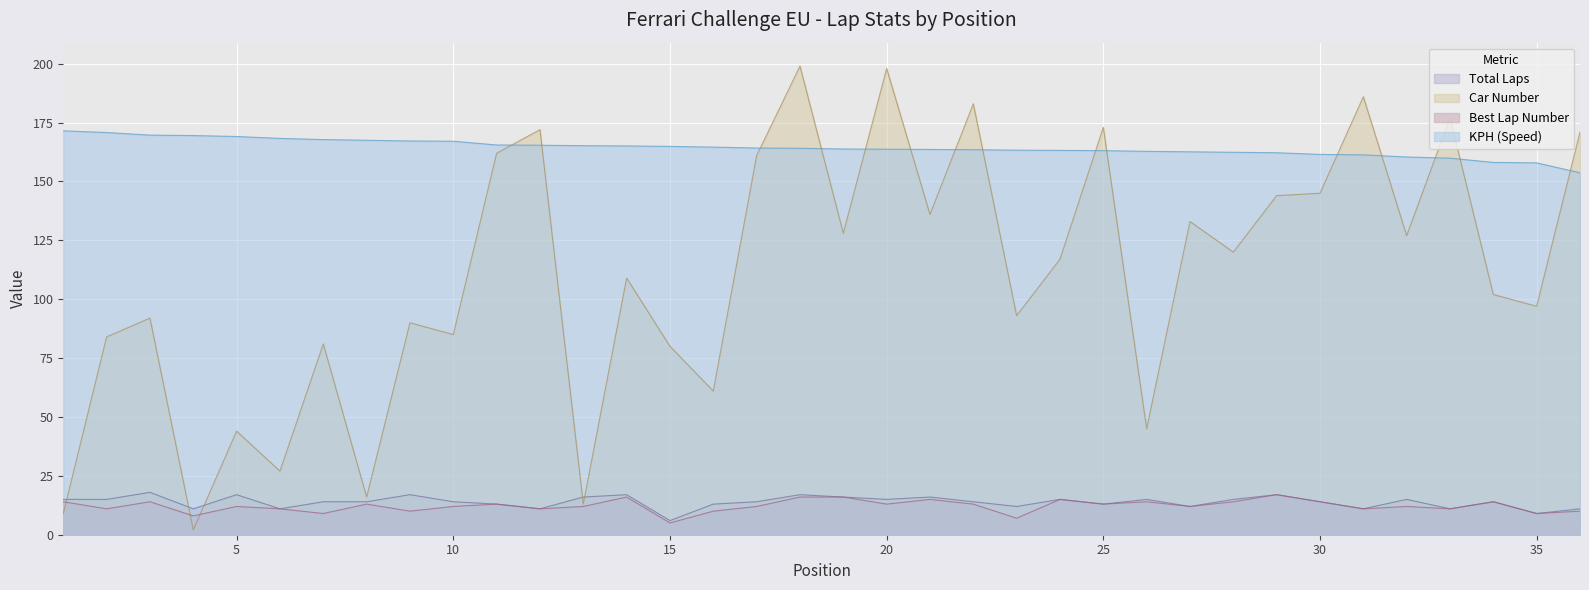

What is the sum of all LAP values?

439.0